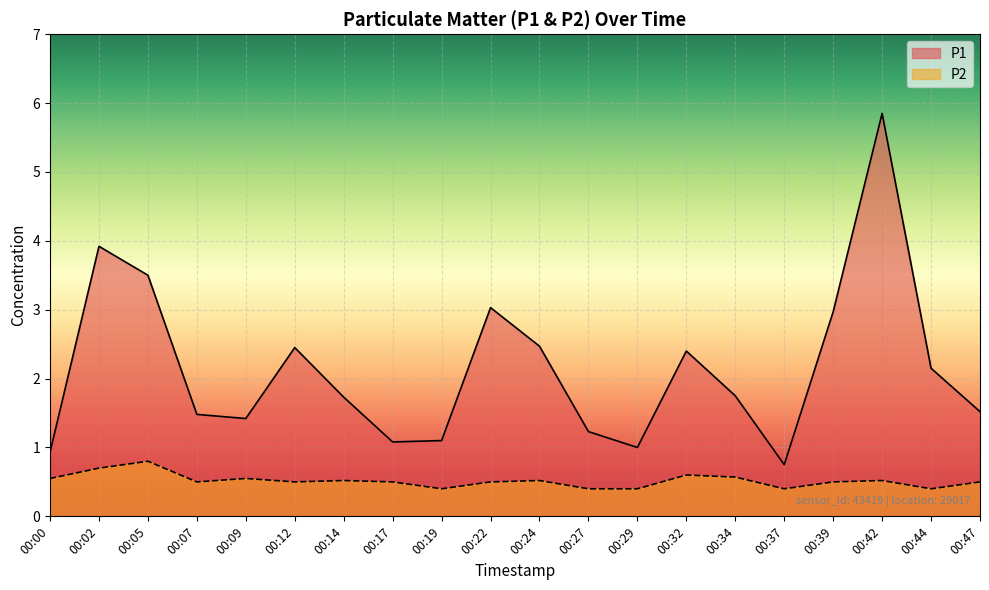

How many data points does each series have?

20